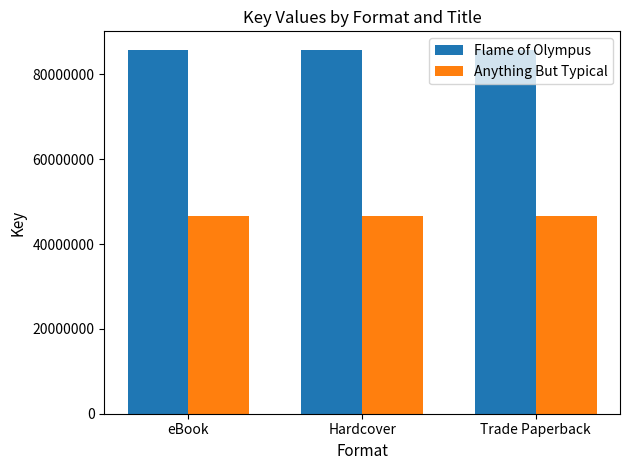

Rank the series by their average value, from highest to lowest.

Flame of Olympus, Anything But Typical